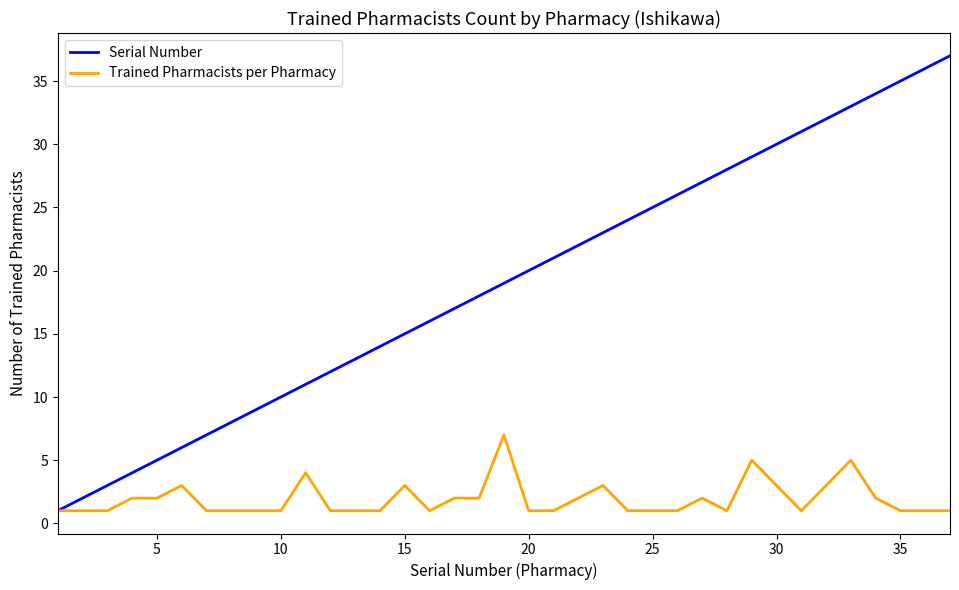

Rank the series by their maximum value, from highest to lowest.

Serial Number, Trained Pharmacists per Pharmacy